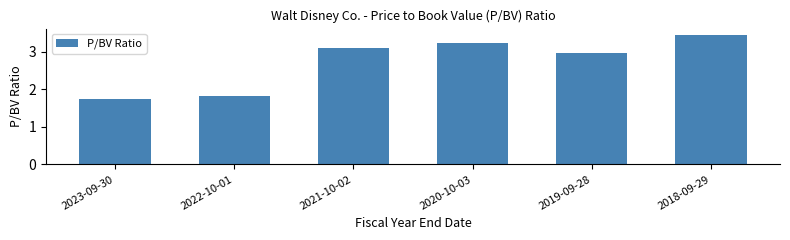

Which category has the lowest value across all series?

2023-09-30